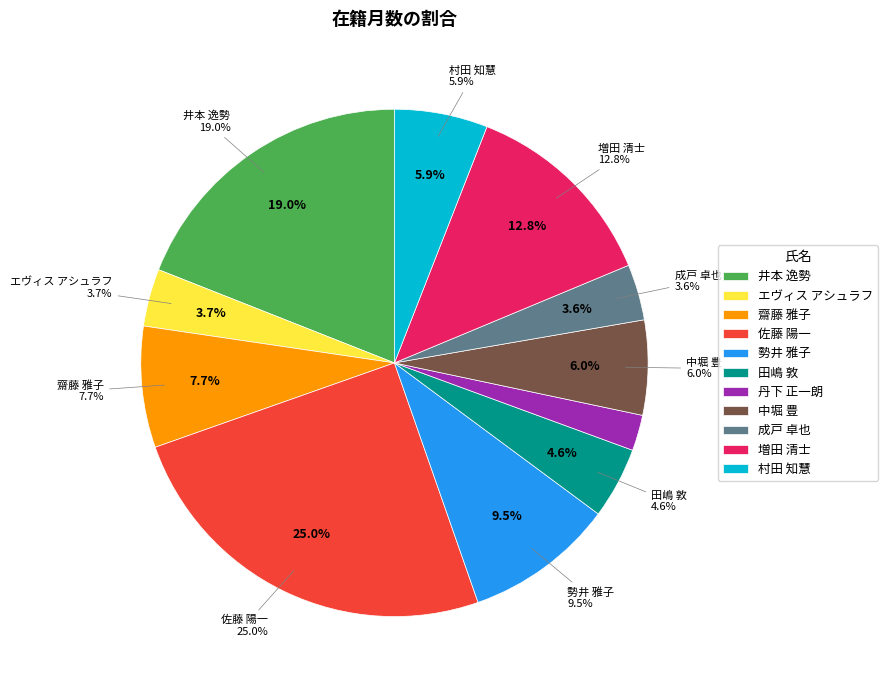

What is the ratio of the value at 成戸 卓也 to the value at 勢井 雅子?

0.4